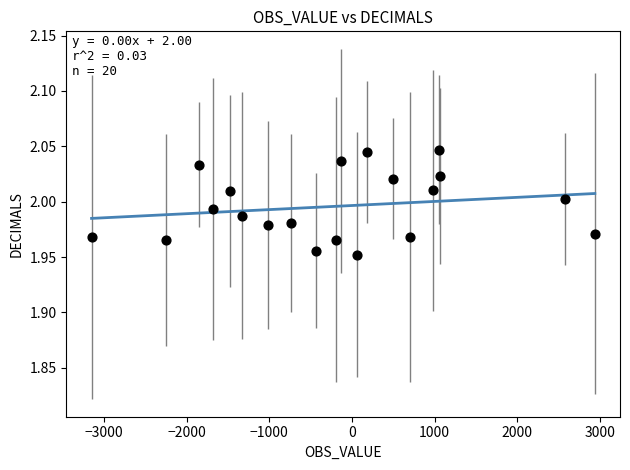

What is the range of X values (max minus min)?

6091.7